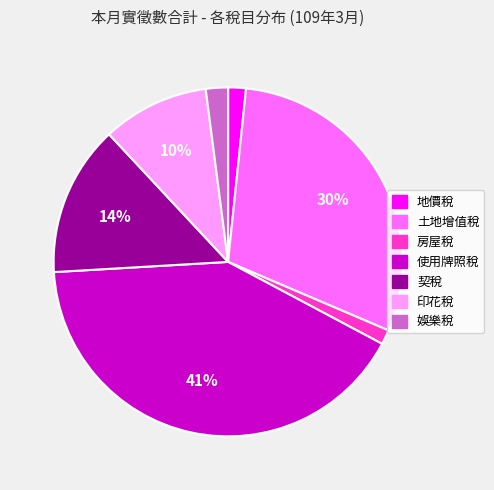

To the nearest percent, what is the combined percentage of 地價稅 and 契稅?

16%